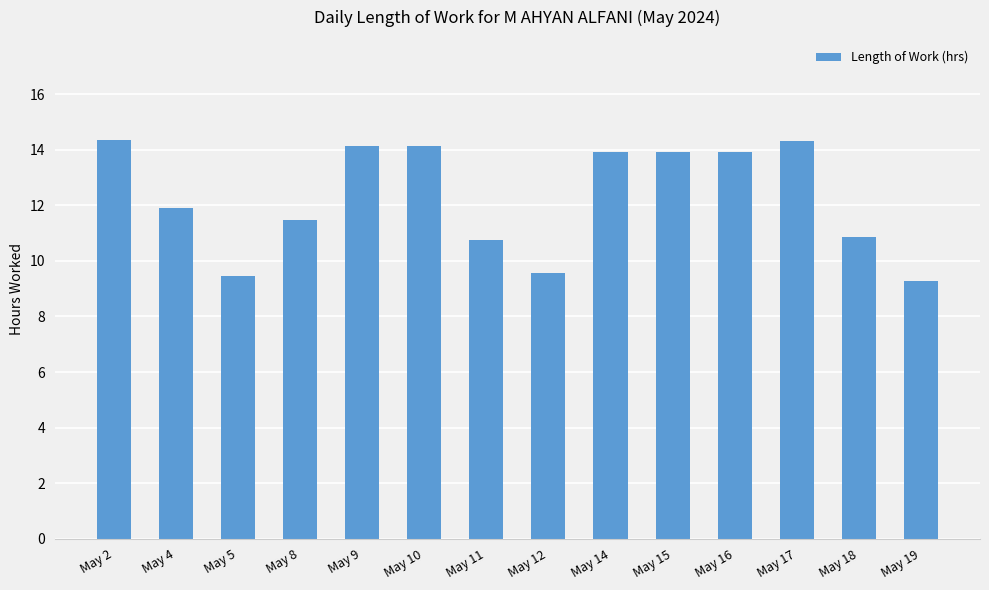

Are the bars horizontal?

No